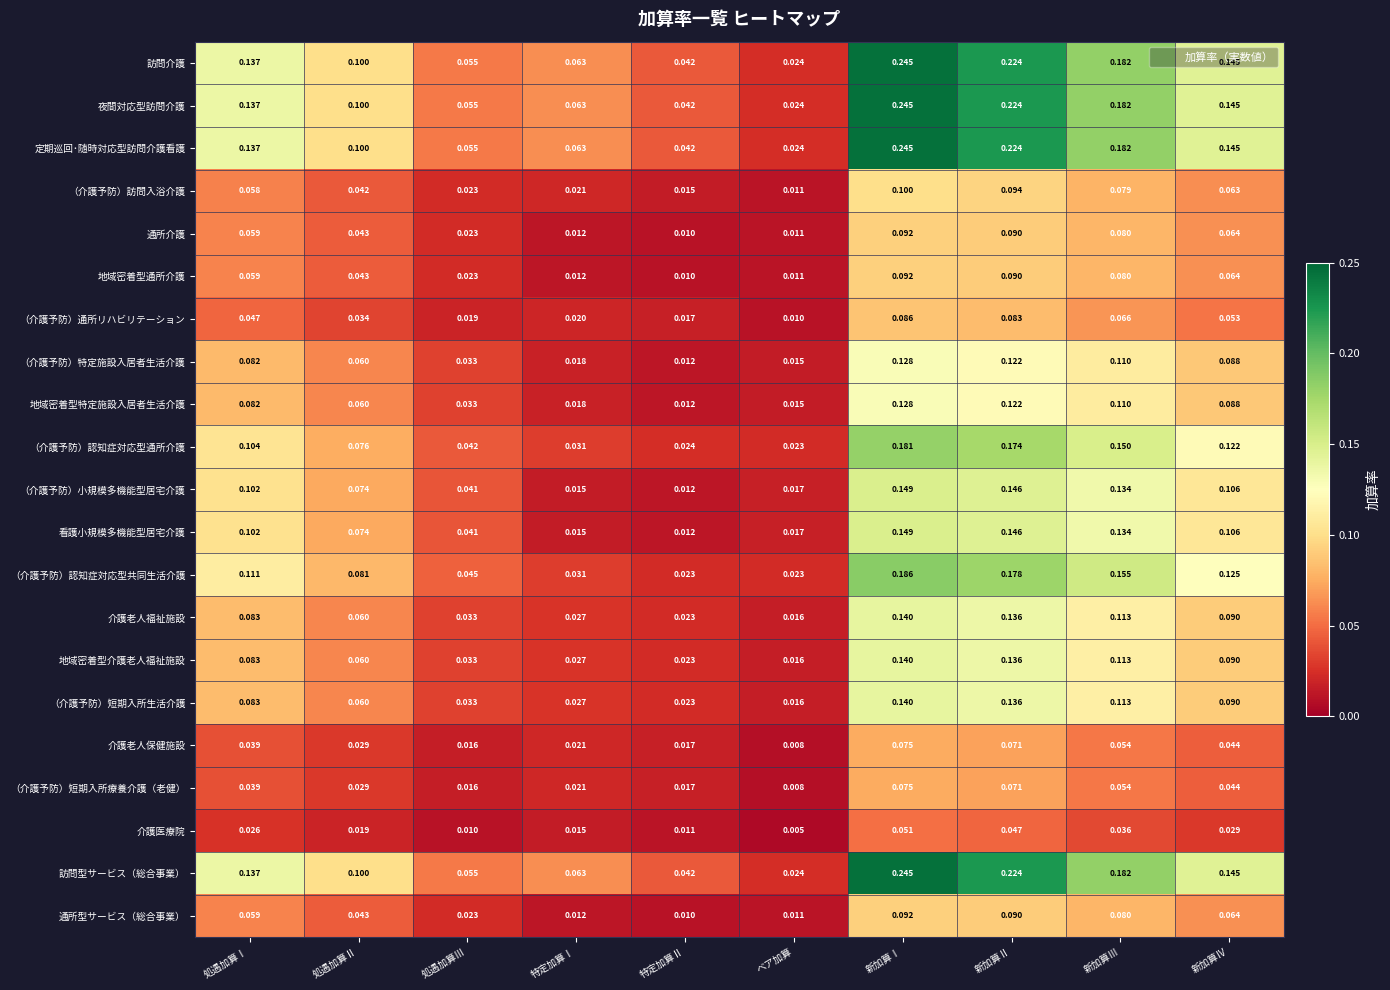

At which label is （介護予防）通所リハビリテーション closest to 0?

ベア加算